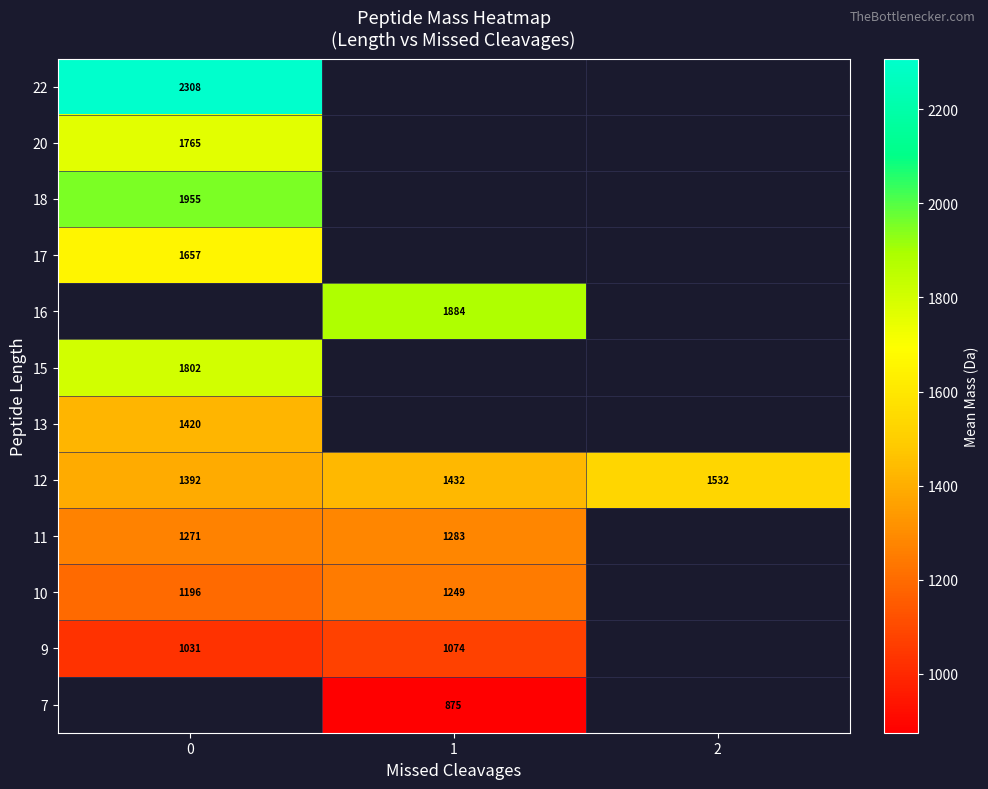

Which has a higher value, 0 or 2?

2